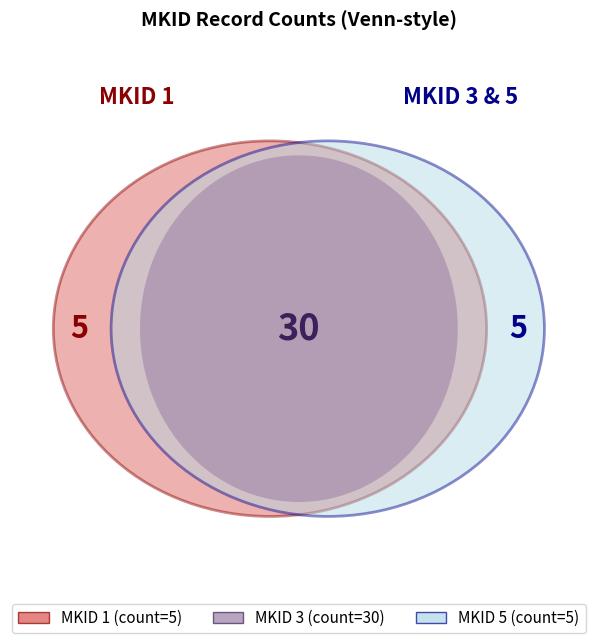

To the nearest percent, what is the average slice percentage?

33%